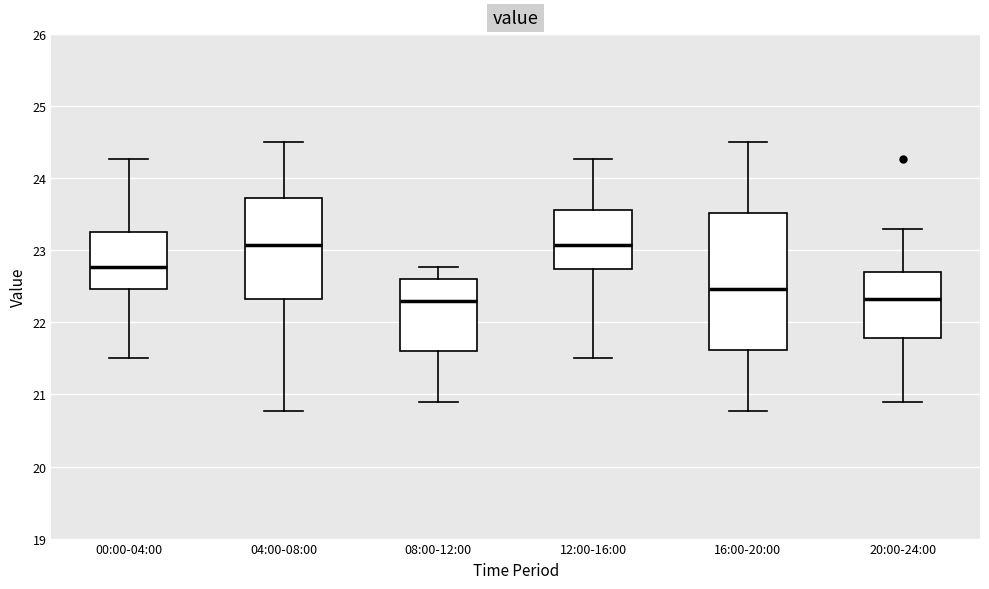

Where does the upper whisker of the box for 12:00-16:00 end on the y-axis? The values are not printed on the chart, so give them approximately, as read against the axis.

24.3